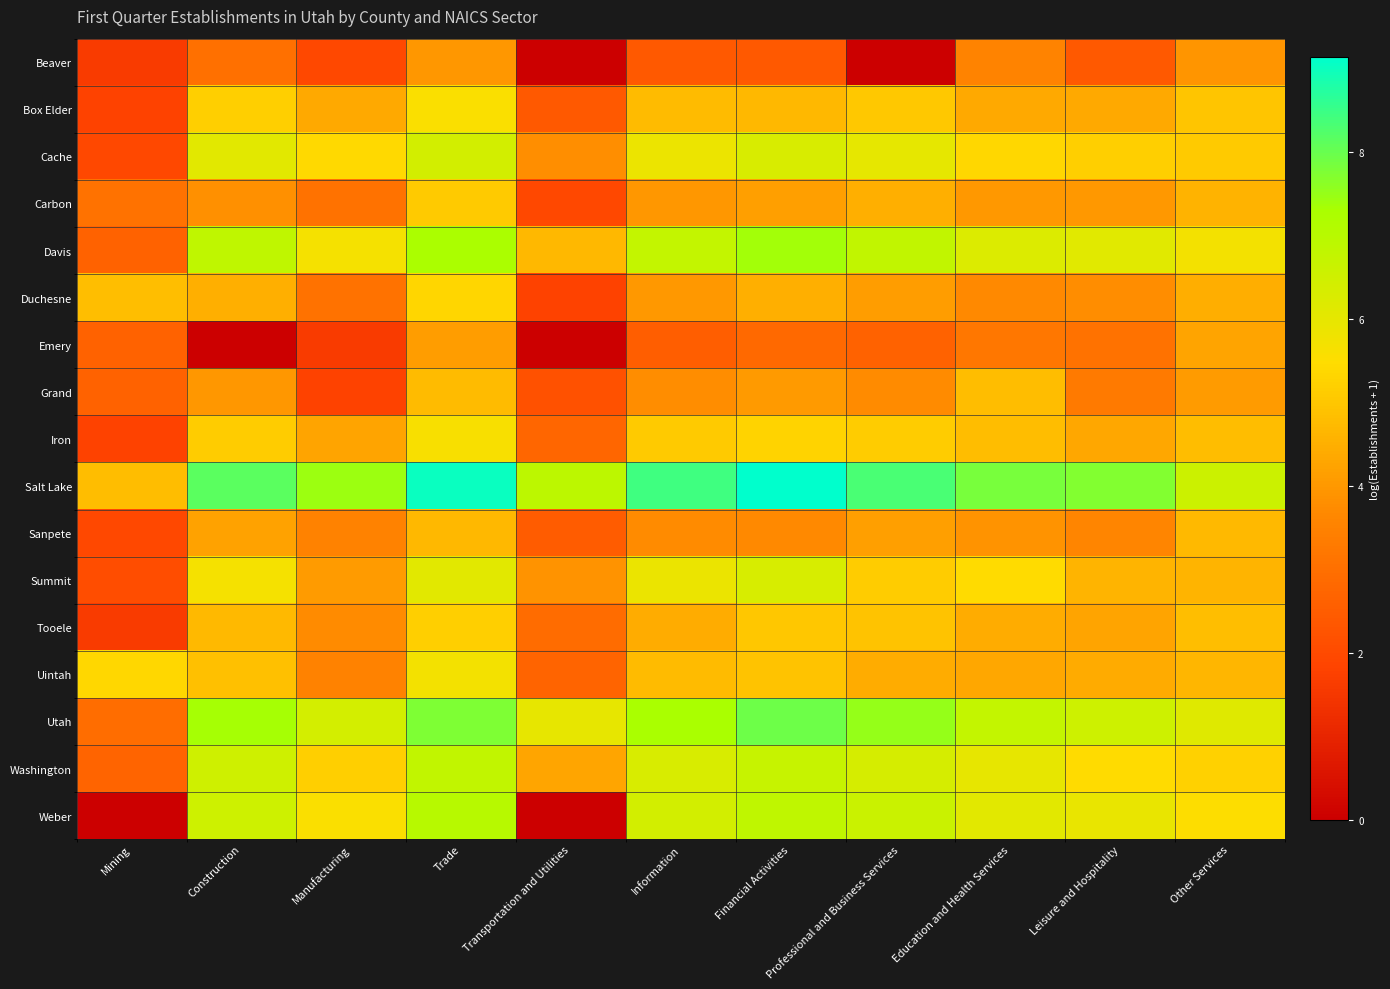

Reading left to right, what are all the values shown in this chart?

Beaver: Mining=1.6	Construction=3.0	Manufacturing=1.9	Trade=4.0	Transportation and Utilities=0.0	Information=2.4	Financial Activities=2.4	Professional and Business Services=0.0	Education and Health Services=3.6	Leisure and Hospitality=2.4	Other Services=3.9
Box Elder: Mining=1.8	Construction=5.2	Manufacturing=4.4	Trade=5.6	Transportation and Utilities=2.4	Information=4.8	Financial Activities=4.7	Professional and Business Services=5.0	Education and Health Services=4.4	Leisure and Hospitality=4.4	Other Services=5.0
Cache: Mining=1.9	Construction=6.1	Manufacturing=5.4	Trade=6.4	Transportation and Utilities=3.8	Information=5.9	Financial Activities=6.3	Professional and Business Services=6.0	Education and Health Services=5.4	Leisure and Hospitality=5.2	Other Services=5.1
Carbon: Mining=3.1	Construction=3.8	Manufacturing=3.1	Trade=5.1	Transportation and Utilities=1.9	Information=4.0	Financial Activities=4.2	Professional and Business Services=4.5	Education and Health Services=4.0	Leisure and Hospitality=4.0	Other Services=4.6
Davis: Mining=2.6	Construction=6.8	Manufacturing=5.7	Trade=7.3	Transportation and Utilities=4.7	Information=6.8	Financial Activities=7.3	Professional and Business Services=6.8	Education and Health Services=6.2	Leisure and Hospitality=6.1	Other Services=5.7
Duchesne: Mining=4.8	Construction=4.5	Manufacturing=3.1	Trade=5.3	Transportation and Utilities=1.8	Information=4.0	Financial Activities=4.5	Professional and Business Services=4.1	Education and Health Services=3.7	Leisure and Hospitality=3.8	Other Services=4.5
Emery: Mining=2.6	Construction=0.0	Manufacturing=1.6	Trade=4.1	Transportation and Utilities=0.0	Information=2.6	Financial Activities=2.8	Professional and Business Services=2.6	Education and Health Services=3.2	Leisure and Hospitality=3.1	Other Services=4.2
Grand: Mining=2.6	Construction=4.0	Manufacturing=1.8	Trade=4.7	Transportation and Utilities=2.2	Information=3.8	Financial Activities=4.1	Professional and Business Services=3.7	Education and Health Services=4.8	Leisure and Hospitality=3.3	Other Services=4.1
Iron: Mining=1.8	Construction=5.1	Manufacturing=4.3	Trade=5.6	Transportation and Utilities=2.8	Information=5.1	Financial Activities=5.3	Professional and Business Services=5.1	Education and Health Services=4.8	Leisure and Hospitality=4.3	Other Services=4.8
Salt Lake: Mining=4.8	Construction=8.1	Manufacturing=7.4	Trade=9.0	Transportation and Utilities=6.9	Information=8.4	Financial Activities=9.1	Professional and Business Services=8.3	Education and Health Services=7.8	Leisure and Hospitality=7.7	Other Services=6.6
Sanpete: Mining=1.9	Construction=4.2	Manufacturing=3.5	Trade=4.7	Transportation and Utilities=2.5	Information=3.7	Financial Activities=3.7	Professional and Business Services=4.2	Education and Health Services=3.9	Leisure and Hospitality=3.6	Other Services=4.7
Summit: Mining=2.1	Construction=5.7	Manufacturing=4.1	Trade=6.1	Transportation and Utilities=3.9	Information=5.9	Financial Activities=6.3	Professional and Business Services=5.1	Education and Health Services=5.4	Leisure and Hospitality=4.6	Other Services=4.6
Tooele: Mining=1.6	Construction=4.7	Manufacturing=3.7	Trade=5.2	Transportation and Utilities=2.9	Information=4.4	Financial Activities=5.0	Professional and Business Services=4.9	Education and Health Services=4.4	Leisure and Hospitality=4.3	Other Services=4.8
Uintah: Mining=5.3	Construction=4.9	Manufacturing=3.5	Trade=5.7	Transportation and Utilities=2.7	Information=4.8	Financial Activities=4.9	Professional and Business Services=4.4	Education and Health Services=4.3	Leisure and Hospitality=4.4	Other Services=4.6
Utah: Mining=2.9	Construction=7.3	Manufacturing=6.4	Trade=7.7	Transportation and Utilities=6.0	Information=7.3	Financial Activities=7.9	Professional and Business Services=7.5	Education and Health Services=6.8	Leisure and Hospitality=6.5	Other Services=6.1
Washington: Mining=2.7	Construction=6.5	Manufacturing=5.2	Trade=6.8	Transportation and Utilities=4.3	Information=6.3	Financial Activities=6.7	Professional and Business Services=6.4	Education and Health Services=6.0	Leisure and Hospitality=5.4	Other Services=5.2
Weber: Mining=0.0	Construction=6.5	Manufacturing=5.6	Trade=7.0	Transportation and Utilities=0.0	Information=6.4	Financial Activities=6.8	Professional and Business Services=6.6	Education and Health Services=6.1	Leisure and Hospitality=5.9	Other Services=5.5